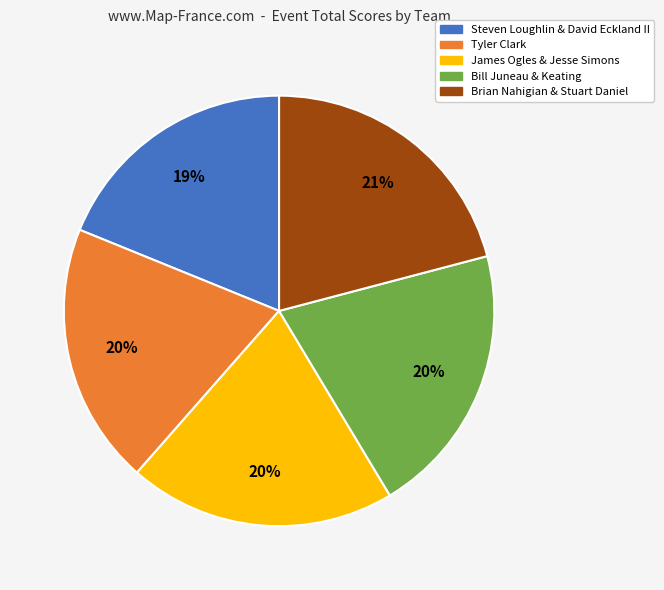

How many slices are in this pie chart?

5